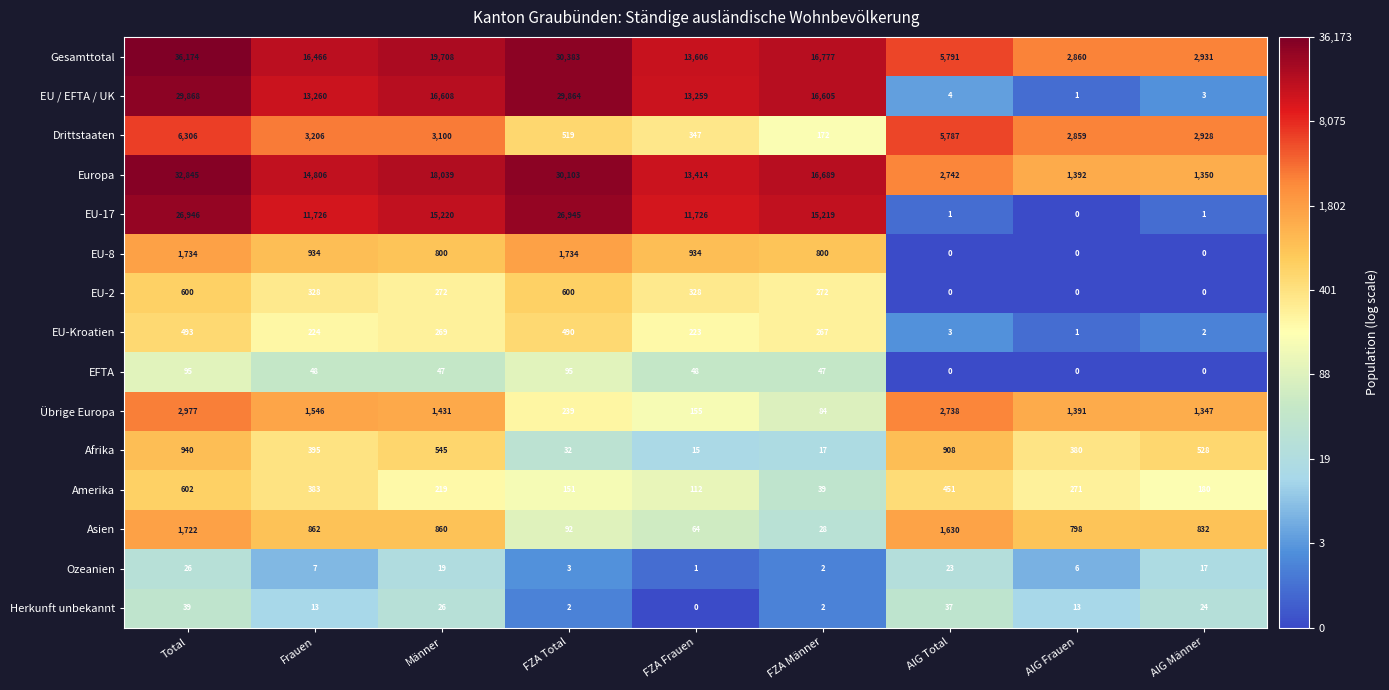

True or false: Übrige Europa has a value of 4912 at AIG Total.

False